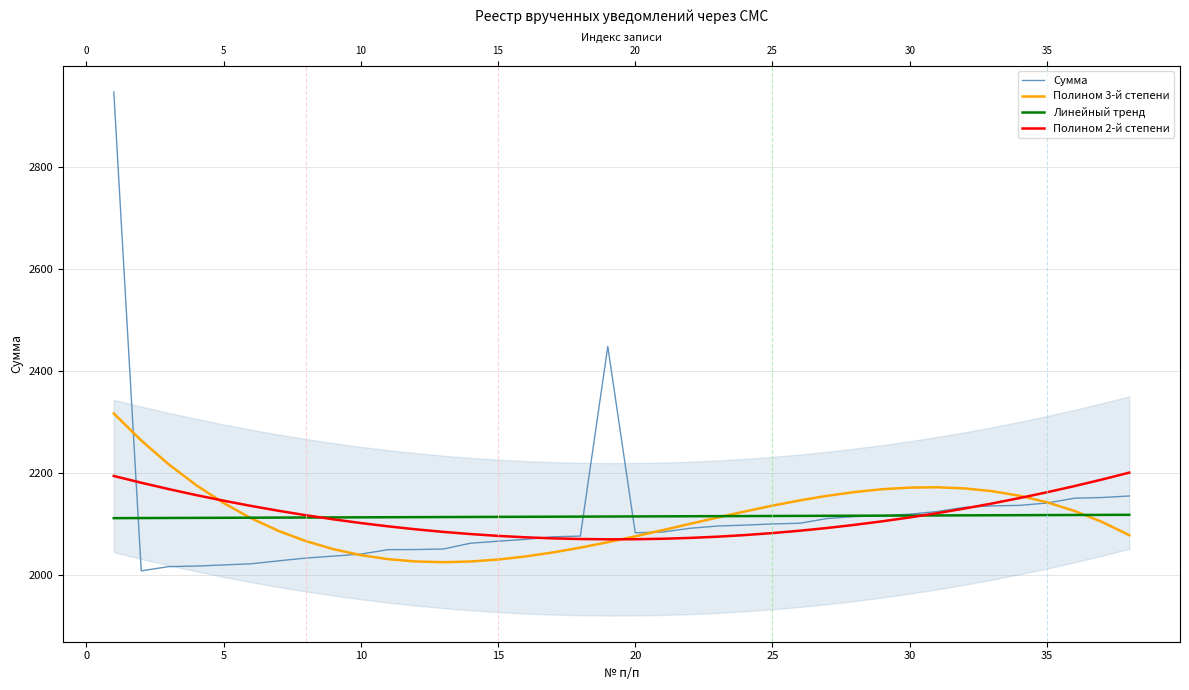

What are all the series names shown in the legend?

Сумма, Полином 3-й степени, Линейный тренд, Полином 2-й степени